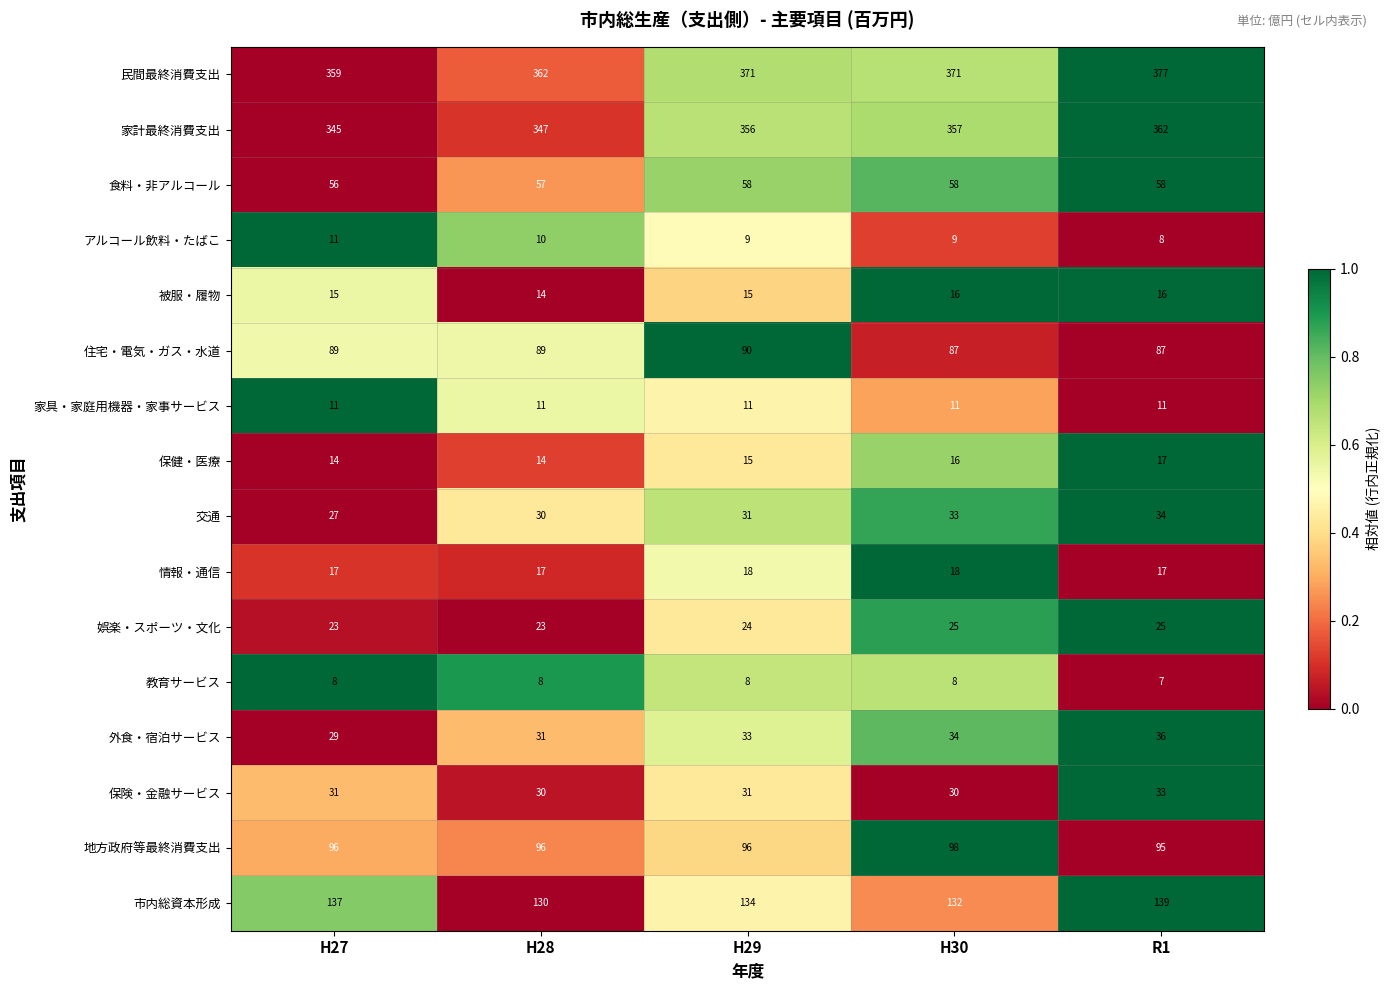

The 家計最終消費支出 series shows 558 at R1. True or false?

False